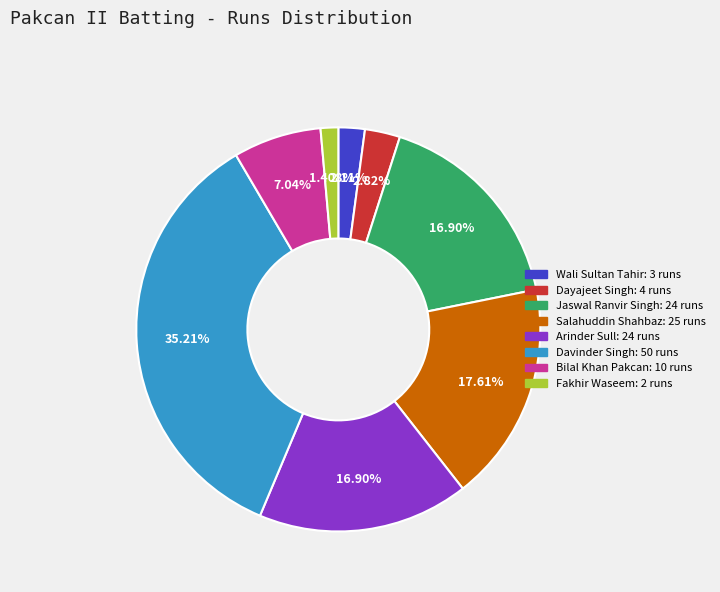

How many segments does this pie chart have?

8